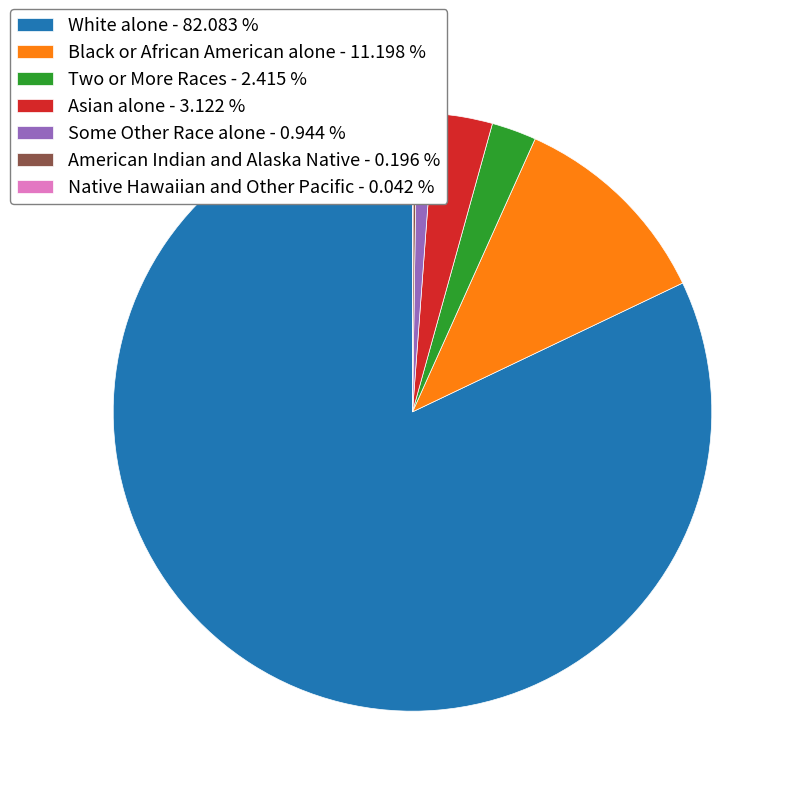

Between White alone - 82.083 % and Two or More Races - 2.415 %, which is larger?

White alone - 82.083 %